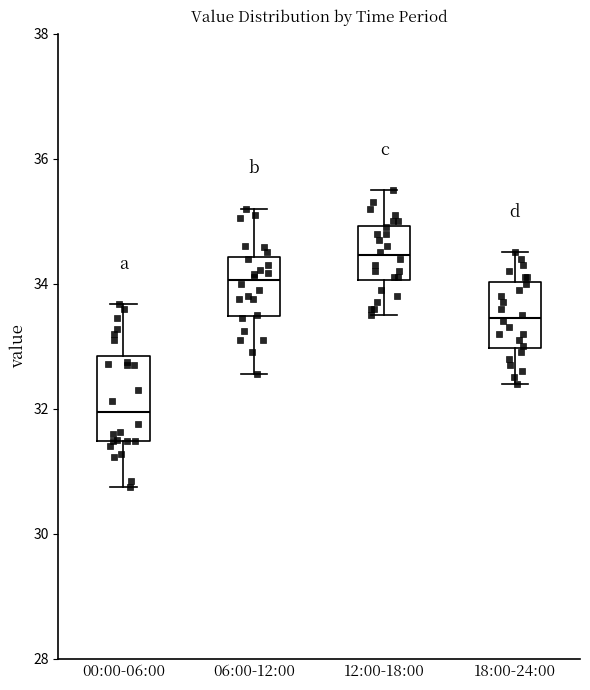

Reading left to right, read every box against the y-axis: the position of its median line, the range the box covers, and the ends of its whiskers. The values are not printed on the chart, so give them approximately, as read against the axis.

00:00-06:00: median 32.0, box 31.4 to 32.8, whiskers 30.8 to 33.6
06:00-12:00: median 34.0, box 33.4 to 34.4, whiskers 32.6 to 35.2
12:00-18:00: median 34.4, box 34.0 to 35.0, whiskers 33.6 to 35.6
18:00-24:00: median 33.4, box 33.0 to 34.0, whiskers 32.4 to 34.6